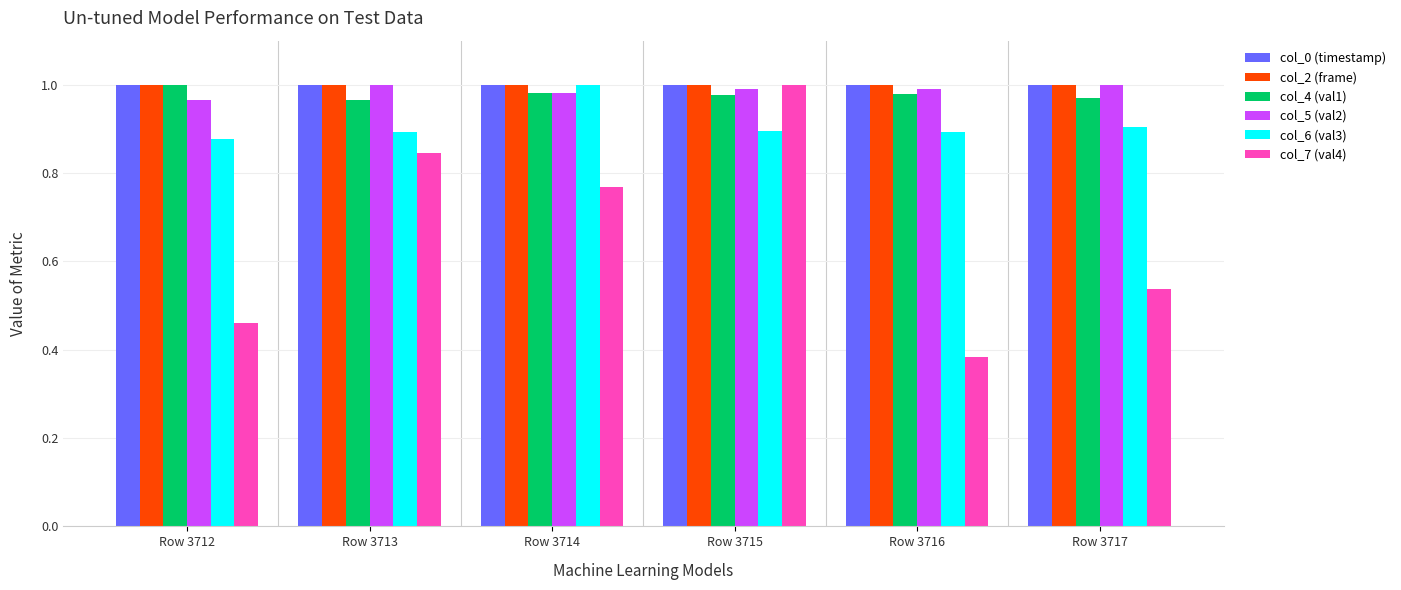

At which label is col_7 (val4) closest to 0?

Row 3716